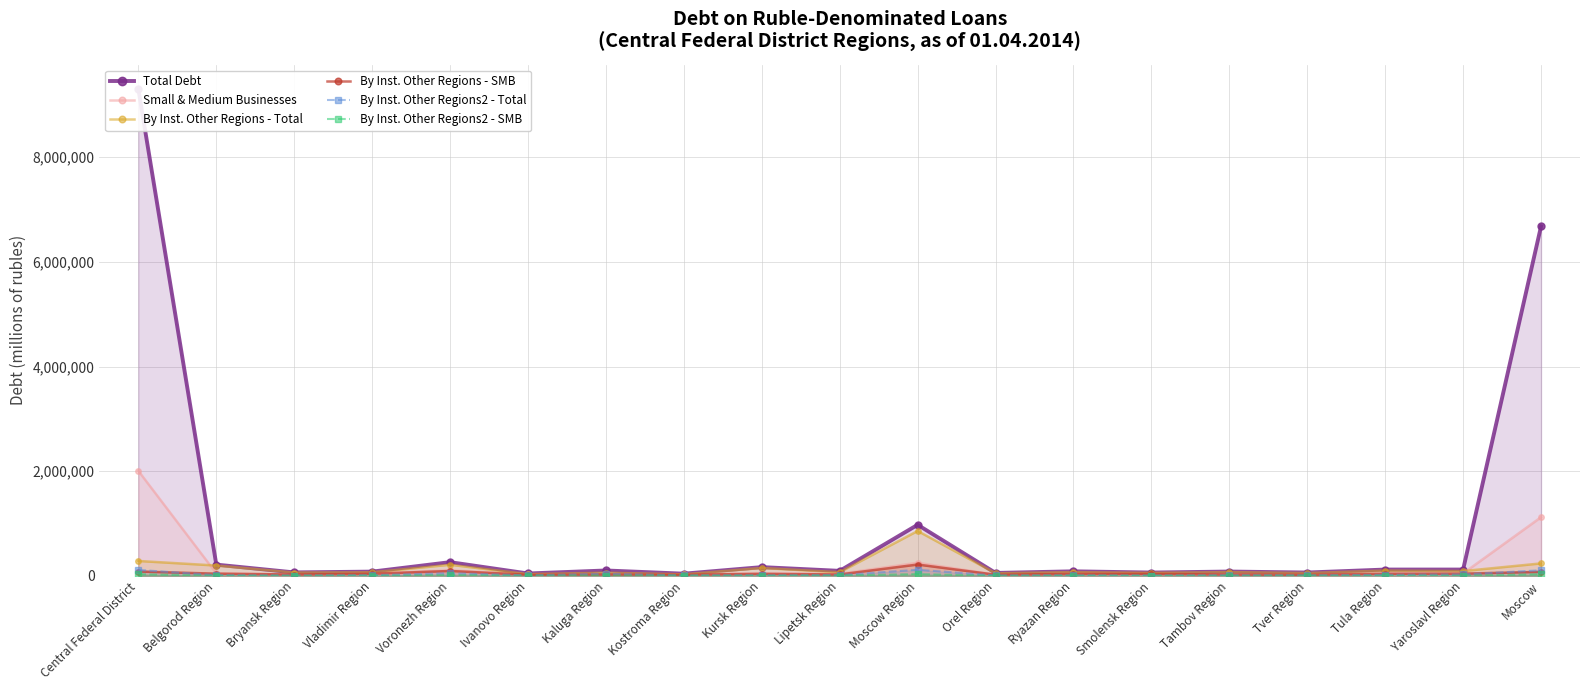

What is the total value across all series at Ivanovo Region?

132415